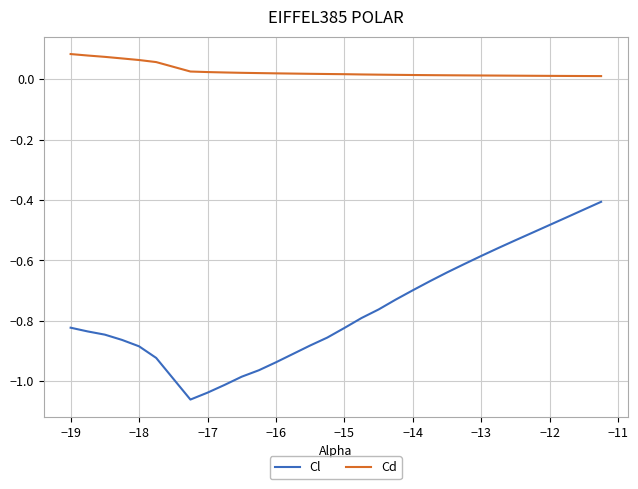

How many Cd values are between 0 and 1?

30